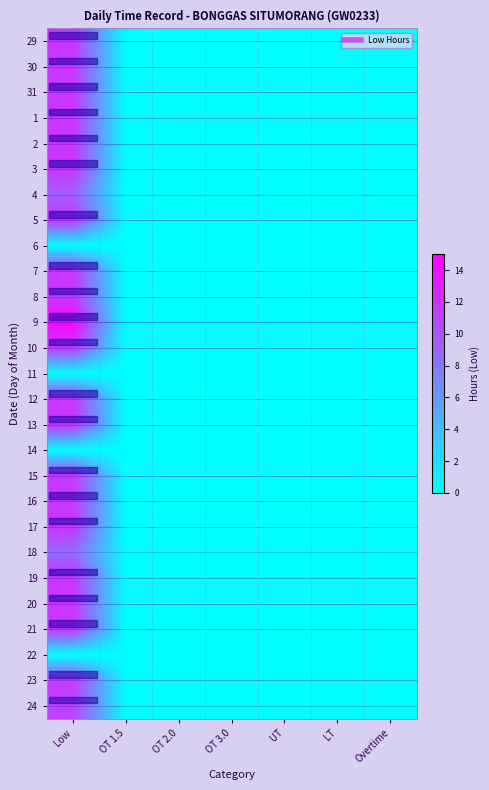

At UT, list the series in order from largest to smallest.

row_0, row_1, row_2, row_3, row_4, row_5, row_6, row_7, row_8, row_9, row_10, row_11, row_12, row_13, row_14, row_15, row_16, row_17, row_18, row_19, row_20, row_21, row_22, row_23, row_24, row_25, row_26